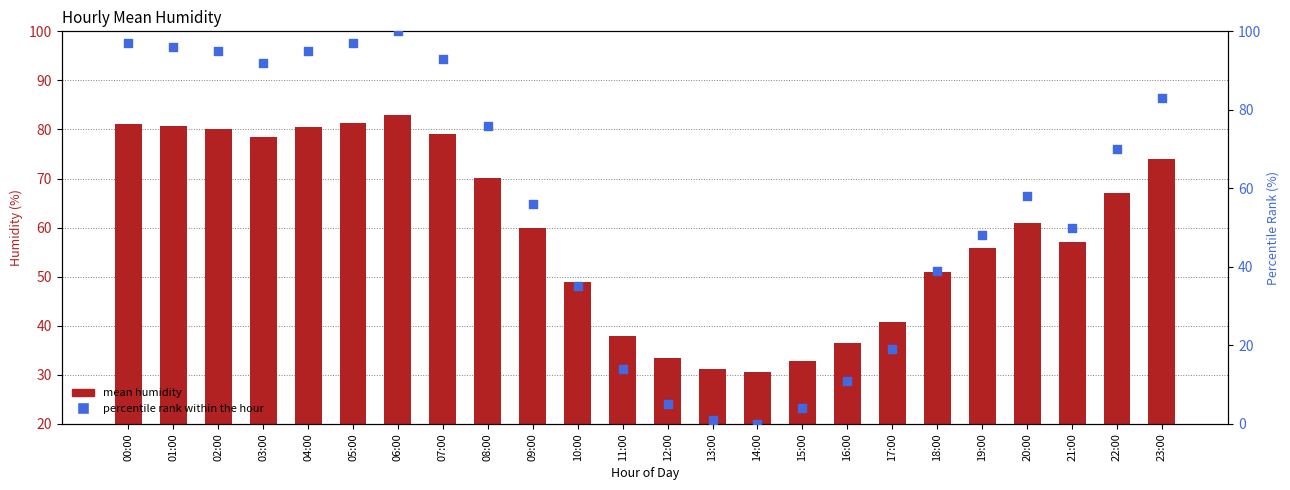

What are all the series names shown in the legend?

mean humidity, percentile rank